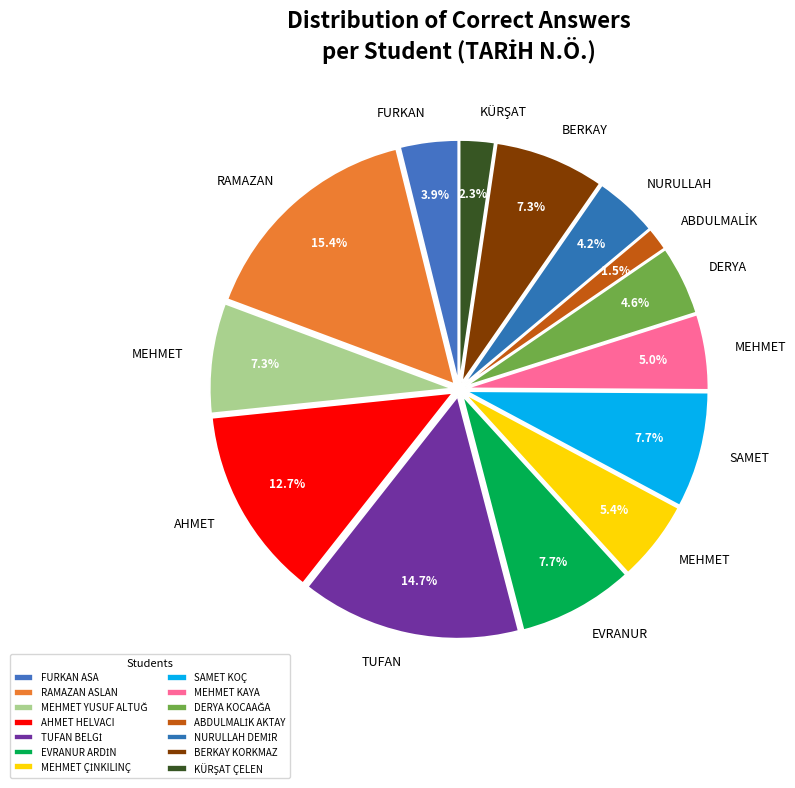

Does AHMET HELVACI account for over 50% of the chart?

No